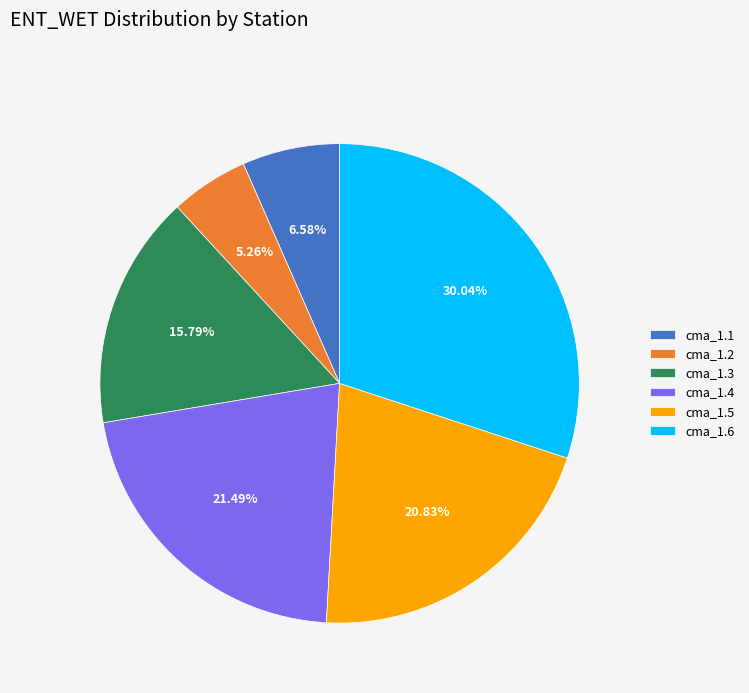

How much of the chart is everything except cma_1.4?

78.5%